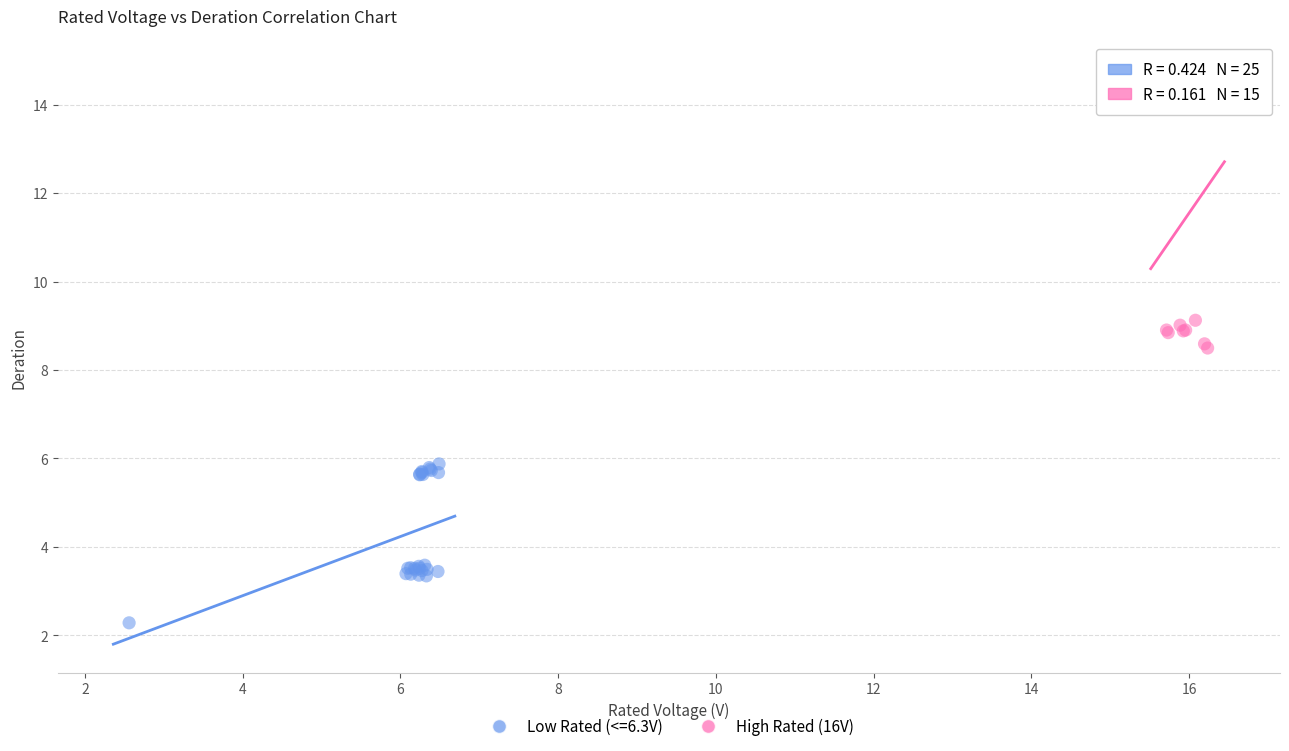

Which series contains the highest Y value?

High Rated (16V)